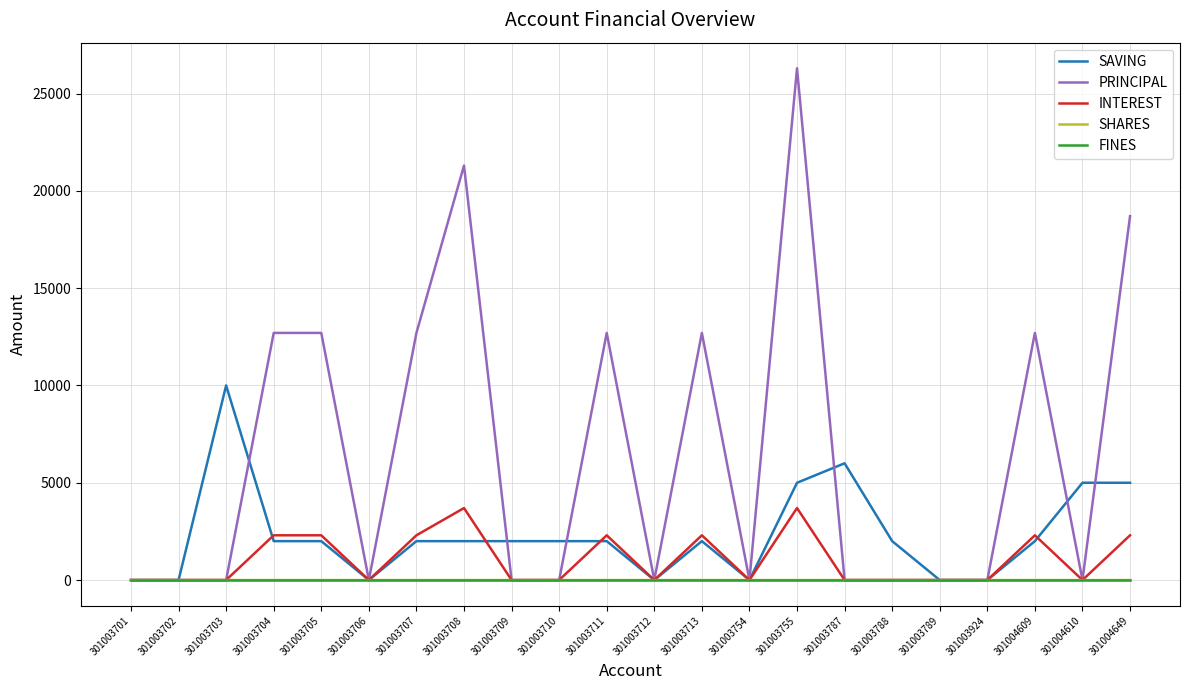

What is the maximum value shown in the chart?

26300